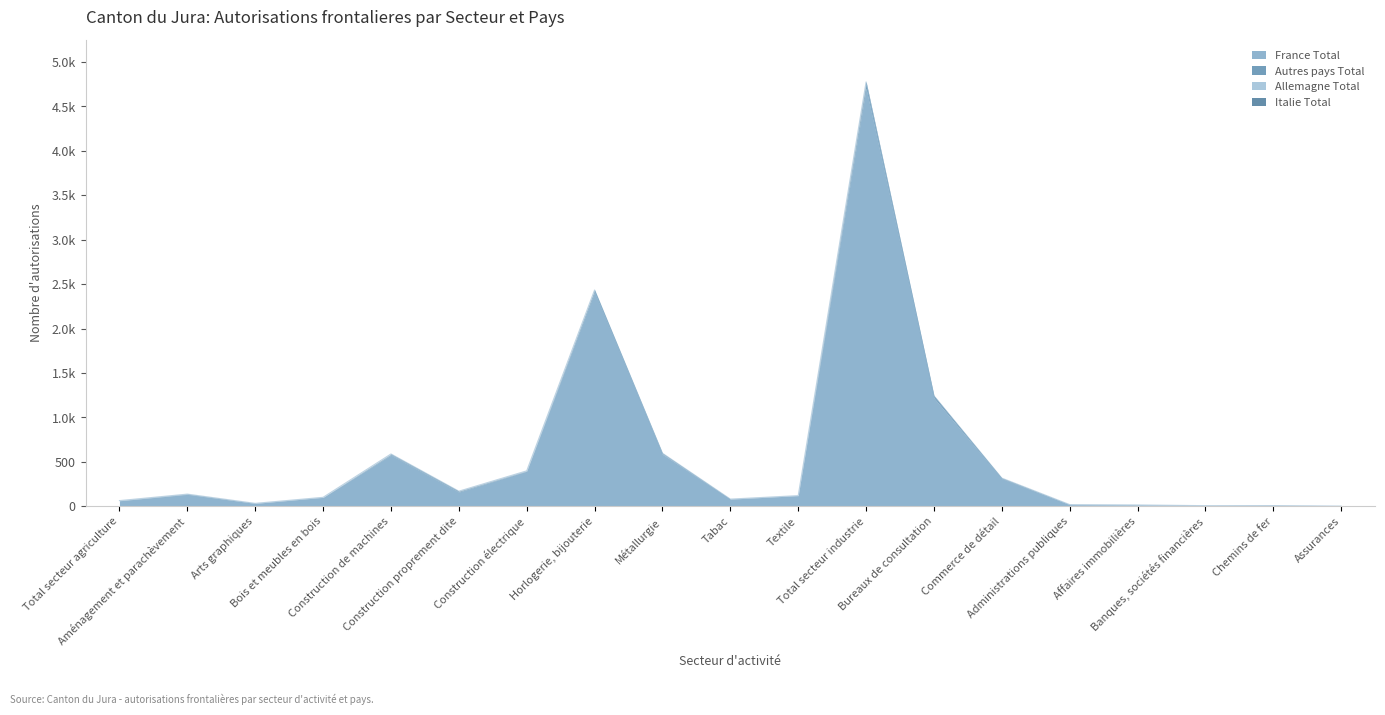

What is the difference between the Autres pays Total values at Administrations publiques and Commerce de détail?

4